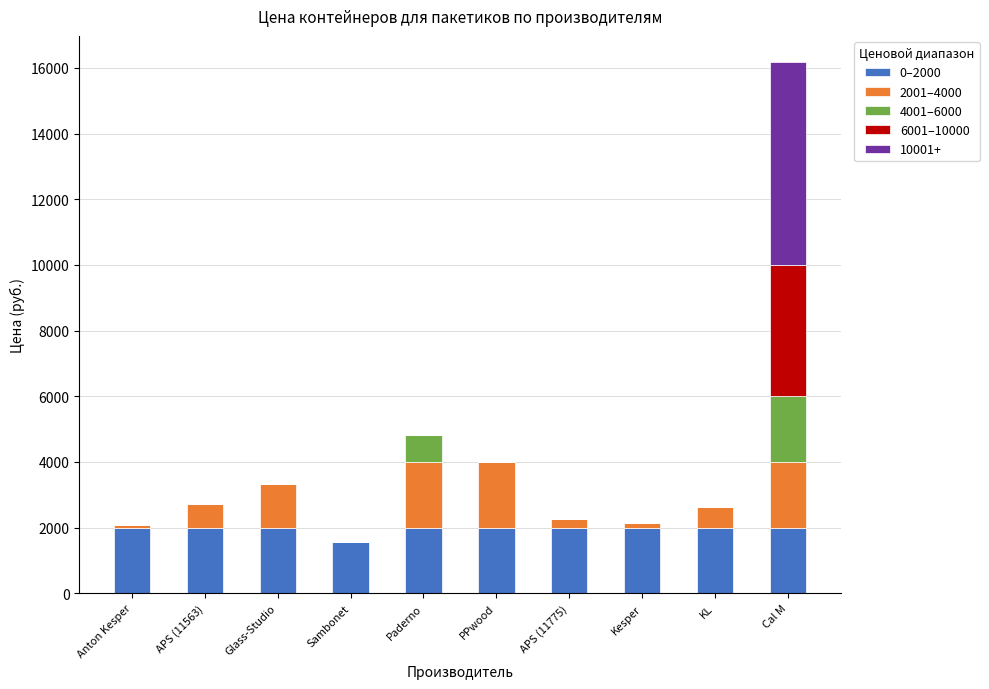

Are the bars horizontal?

No